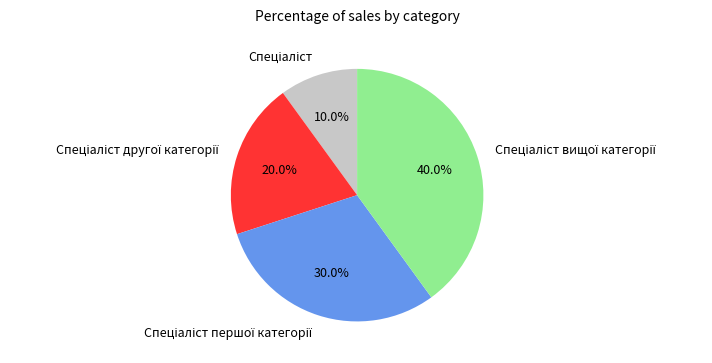

To the nearest percent, what is the average slice percentage?

25%